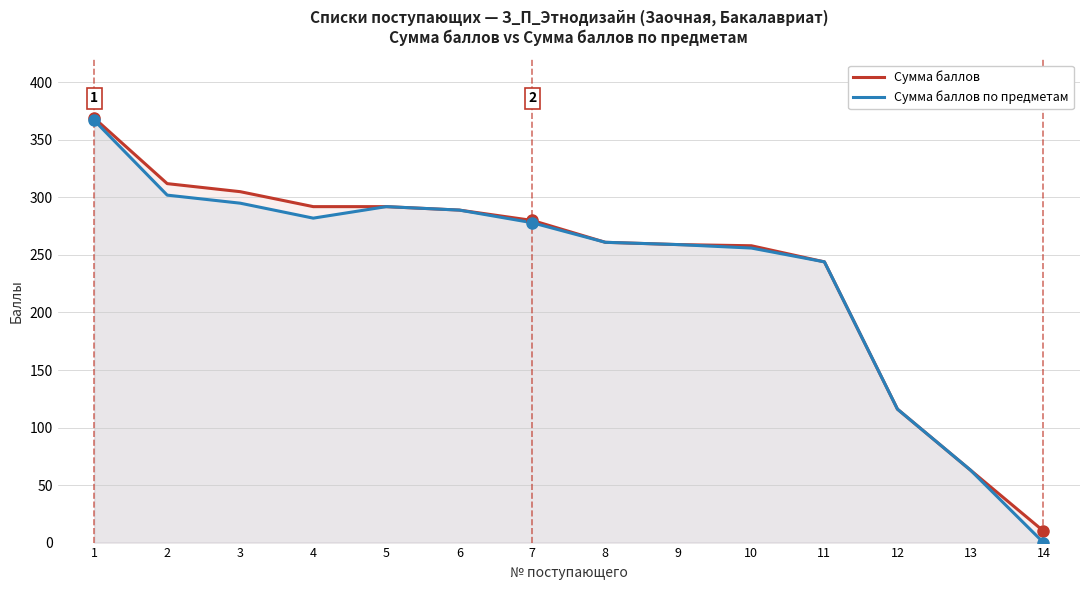

List the labels in order of Сумма баллов value, smallest first.

14, 13, 12, 11, 10, 9, 8, 7, 6, 4, 5, 3, 2, 1